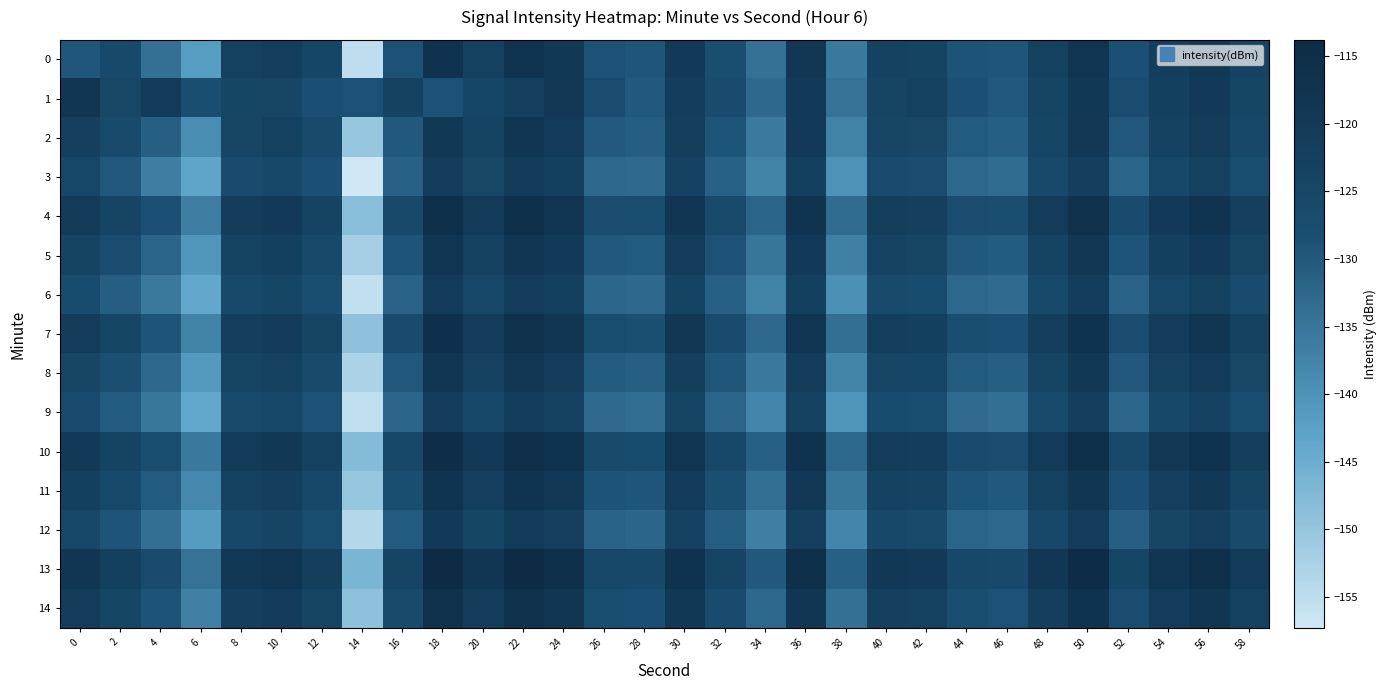

Reading right to left, what are all the values shown in this chart?

0: 58=-123.9	56=-119.2	54=-121.8	52=-128.7	50=-118.1	48=-123.1	46=-129.6	44=-129.2	42=-123.8	40=-123.2	38=-135.7	36=-118.9	34=-134.4	32=-128.1	30=-120.1	28=-129.5	26=-129.1	24=-119.2	22=-117.3	20=-122.7	18=-117.1	16=-128.8	14=-155.0	12=-125.0	10=-121.7	8=-122.8	6=-141.7	4=-134.1	2=-125.9	0=-129.6
1: 58=-124.8	56=-120.1	54=-122.6	52=-127.5	50=-119.2	48=-124.3	46=-130.0	44=-128.7	42=-122.9	40=-124.1	38=-134.5	36=-120.2	34=-133.0	32=-126.8	30=-121.4	28=-130.1	26=-127.3	24=-119.5	22=-122.0	20=-125.0	18=-128.8	16=-123.2	14=-128.9	12=-128.4	10=-124.6	8=-124.7	6=-128.0	4=-120.5	2=-125.1	0=-118.3
2: 58=-125.4	56=-120.8	54=-123.2	52=-129.8	50=-119.5	48=-124.8	46=-131.2	44=-130.5	42=-125.1	40=-124.6	38=-137.2	36=-120.1	34=-135.8	32=-129.3	30=-121.5	28=-131.0	26=-130.2	24=-120.4	22=-118.7	20=-123.5	18=-119.3	16=-130.1	14=-150.2	12=-126.4	10=-123.1	8=-124.5	6=-139.0	4=-131.2	2=-126.5	0=-122.0
3: 58=-127.7	56=-123.1	54=-125.6	52=-132.1	50=-121.8	48=-126.2	46=-133.5	44=-132.8	42=-127.4	40=-126.9	38=-139.8	36=-122.5	34=-137.4	32=-131.6	30=-123.2	28=-133.1	26=-132.5	24=-122.3	22=-120.5	20=-125.1	18=-120.6	16=-131.5	14=-157.3	12=-128.7	10=-125.4	8=-126.8	6=-143.2	4=-136.4	2=-129.8	0=-125.3
4: 58=-122.2	56=-117.5	54=-120.1	52=-126.8	50=-116.5	48=-121.0	46=-128.1	44=-127.5	42=-122.0	40=-121.5	38=-133.4	36=-117.6	34=-132.1	32=-126.4	30=-118.5	28=-127.8	26=-127.3	24=-117.8	22=-115.9	20=-120.4	18=-115.8	16=-126.2	14=-148.6	12=-123.5	10=-120.0	8=-121.2	6=-136.4	4=-128.7	2=-124.1	0=-120.5
5: 58=-124.5	56=-119.8	54=-122.5	52=-129.3	50=-118.9	48=-123.5	46=-130.7	44=-130.0	42=-124.5	40=-123.9	38=-136.8	36=-120.0	34=-135.0	32=-129.0	30=-121.0	28=-130.6	26=-130.0	24=-120.1	22=-118.4	20=-122.8	18=-118.2	16=-129.4	14=-152.1	12=-126.0	10=-122.3	8=-123.6	6=-140.5	4=-132.0	2=-127.4	0=-123.8
6: 58=-127.0	56=-122.7	54=-125.3	52=-131.7	50=-121.4	48=-126.0	46=-133.2	44=-132.5	42=-127.2	40=-126.7	38=-139.6	36=-122.4	34=-137.2	32=-131.4	30=-123.5	28=-133.0	26=-132.4	24=-122.6	22=-120.8	20=-125.2	18=-120.5	16=-131.7	14=-155.4	12=-128.2	10=-124.8	8=-126.0	6=-143.8	4=-135.5	2=-131.0	0=-127.2
7: 58=-122.8	56=-118.0	54=-120.7	52=-127.4	50=-117.0	48=-121.6	46=-128.7	44=-128.0	42=-122.6	40=-121.9	38=-134.0	36=-118.2	34=-132.7	32=-127.0	30=-119.0	28=-128.3	26=-127.8	24=-118.3	22=-116.4	20=-120.9	18=-116.3	16=-126.9	14=-149.3	12=-124.1	10=-120.5	8=-121.7	6=-137.1	4=-129.3	2=-124.8	0=-121.0
8: 58=-125.1	56=-120.5	54=-123.1	52=-129.9	50=-119.4	48=-124.1	46=-131.3	44=-130.6	42=-125.0	40=-124.4	38=-137.5	36=-120.6	34=-135.6	32=-129.7	30=-121.6	28=-131.2	26=-130.7	24=-120.8	22=-119.0	20=-123.3	18=-118.7	16=-129.9	14=-152.8	12=-126.7	10=-123.0	8=-124.2	6=-141.3	4=-132.8	2=-128.3	0=-124.5
9: 58=-127.6	56=-123.2	54=-125.7	52=-132.4	50=-121.9	48=-126.7	46=-133.9	44=-133.2	42=-127.8	40=-127.1	38=-140.2	36=-123.0	34=-137.9	32=-132.1	30=-124.2	28=-133.6	26=-133.1	24=-123.2	22=-121.3	20=-125.7	18=-121.0	16=-132.3	14=-155.2	12=-128.9	10=-125.3	8=-126.5	6=-143.6	4=-135.2	2=-130.6	0=-126.8
10: 58=-121.5	56=-116.9	54=-119.5	52=-126.1	50=-115.8	48=-120.3	46=-127.5	44=-126.8	42=-121.4	40=-120.7	38=-132.7	36=-117.0	34=-131.4	32=-125.7	30=-118.0	28=-127.1	26=-126.6	24=-117.0	22=-115.2	20=-119.7	18=-115.1	16=-125.4	14=-147.8	12=-122.8	10=-119.2	8=-120.4	6=-135.7	4=-128.0	2=-123.5	0=-119.8
11: 58=-124.0	56=-119.4	54=-122.0	52=-128.6	50=-118.3	48=-122.9	46=-130.1	44=-129.4	42=-123.9	40=-123.2	38=-135.2	36=-119.5	34=-134.0	32=-128.3	30=-120.5	28=-129.6	26=-129.1	24=-119.5	22=-117.7	20=-122.2	18=-117.6	16=-128.0	14=-150.3	12=-125.4	10=-121.7	8=-122.9	6=-138.2	4=-130.5	2=-126.0	0=-122.3
12: 58=-126.6	56=-122.0	54=-124.6	52=-131.2	50=-120.9	48=-125.5	46=-132.7	44=-132.0	42=-126.5	40=-125.8	38=-137.9	36=-122.1	34=-136.6	32=-130.9	30=-123.1	28=-132.2	26=-131.7	24=-122.0	22=-120.3	20=-124.8	18=-120.1	16=-130.6	14=-153.8	12=-127.9	10=-124.2	8=-125.4	6=-141.6	4=-133.9	2=-129.4	0=-125.6
13: 58=-120.3	56=-115.7	54=-118.2	52=-124.8	50=-114.5	48=-119.0	46=-126.2	44=-125.5	42=-120.1	40=-119.4	38=-131.4	36=-115.7	34=-130.1	32=-124.3	30=-116.7	28=-125.8	26=-125.3	24=-115.7	22=-114.0	20=-118.4	18=-113.8	16=-124.1	14=-146.6	12=-121.5	10=-118.0	8=-119.2	6=-134.5	4=-126.8	2=-122.3	0=-118.6
14: 58=-122.9	56=-118.3	54=-120.8	52=-127.5	50=-117.1	48=-121.6	46=-128.9	44=-128.2	42=-122.7	40=-122.0	38=-134.1	36=-118.4	34=-132.8	32=-127.0	30=-119.4	28=-128.5	26=-128.0	24=-118.3	22=-116.5	20=-121.0	18=-116.4	16=-126.7	14=-149.1	12=-124.1	10=-120.5	8=-121.7	6=-136.9	4=-129.2	2=-124.7	0=-121.0